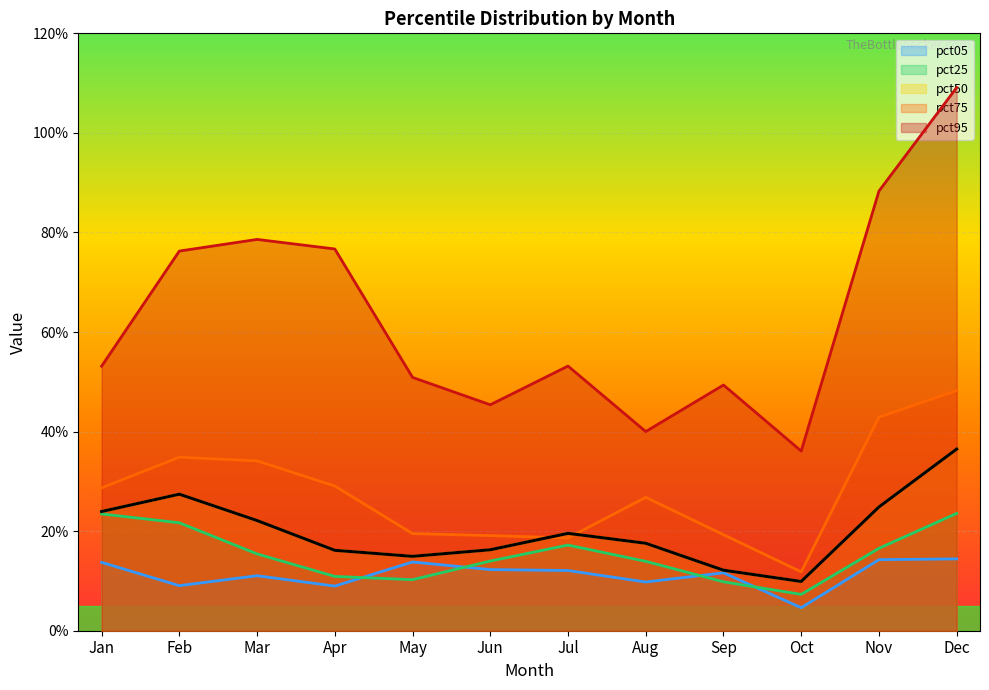

Reading left to right, list all the values displayed in this chart.

pct05: 0.1	0.1	0.1	0.1	0.1	0.1	0.1	0.1	0.1	0.0	0.1	0.1
pct25: 0.2	0.2	0.2	0.1	0.1	0.1	0.2	0.1	0.1	0.1	0.2	0.2
pct50: 0.2	0.3	0.2	0.2	0.1	0.2	0.2	0.2	0.1	0.1	0.2	0.4
pct75: 0.3	0.3	0.3	0.3	0.2	0.2	0.2	0.3	0.2	0.1	0.4	0.5
pct95: 0.5	0.8	0.8	0.8	0.5	0.5	0.5	0.4	0.5	0.4	0.9	1.1